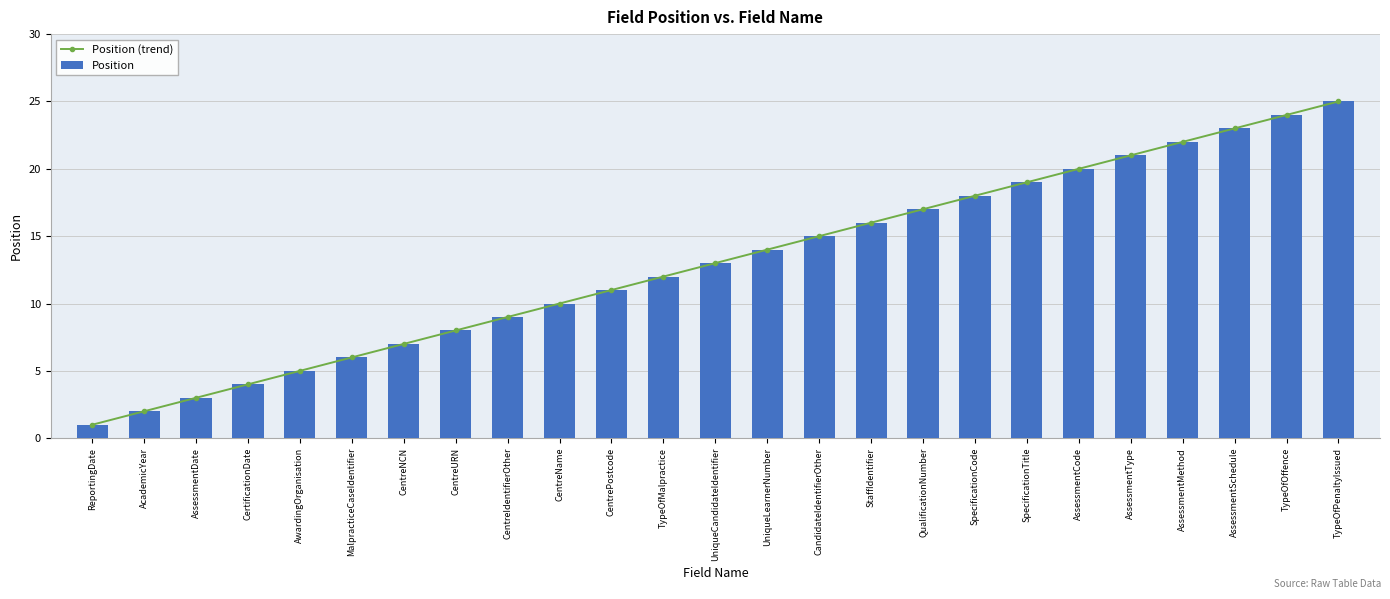

What are all the series names shown in the legend?

Position (trend), Position